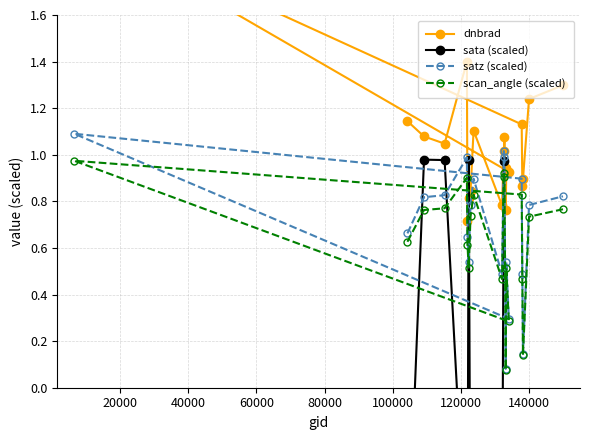

How many interior local valleys does the satz series have?

5